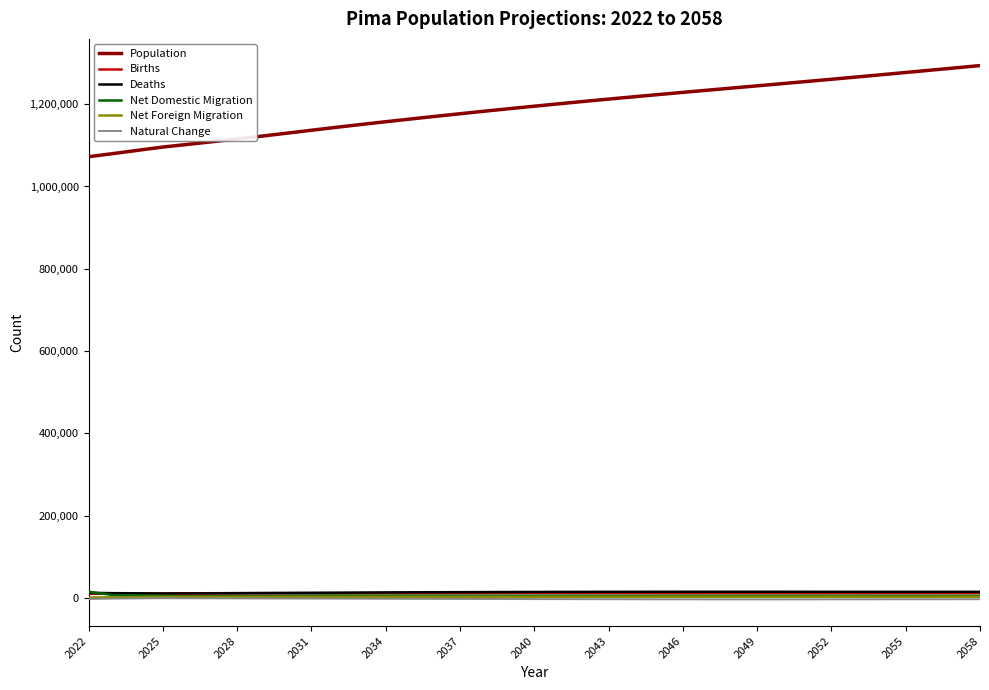

Reading left to right, extract all data points from this chart.

Population: 1072298.0	1079998.3	1087948.5	1095834.5	1102227.3	1108795.1	1115522.5	1122384.4	1129414.5	1136634.2	1143742.3	1150620.6	1157328.8	1163913.3	1170387.1	1176755.3	1182994.3	1189098.2	1195069.9	1200928.0	1206679.5	1212318.5	1217844.8	1223286.0	1228663.9	1233987.4	1239275.8	1244550.2	1249827.9	1255136.0	1260504.7	1265934.6	1271434.5	1276987.7	1282567.6	1288147.4	1293773.1
Births: 10206.0	10414.1	10520.0	10638.2	10755.0	10878.4	11005.5	11135.3	11268.1	11401.2	11530.5	11654.8	11769.9	11874.9	11965.5	12035.7	12085.1	12114.9	12127.4	12124.9	12109.9	12085.3	12054.2	12019.5	11984.0	11950.1	11920.1	11895.8	11878.9	11871.4	11872.9	11884.4	11909.1	11948.2	11999.1	12058.0	12122.0
Deaths: 12655.0	11772.7	11426.6	11082.7	11353.2	11619.6	11904.0	12216.4	12498.1	12758.5	12999.4	13353.5	13638.7	13867.4	14068.7	14244.6	14423.1	14588.0	14732.7	14843.8	14935.5	15023.3	15104.9	15155.3	15183.2	15203.6	15208.7	15198.4	15178.2	15140.4	15081.1	15031.5	14986.2	14972.0	14996.2	15055.1	15073.4
Net Domestic Migration: 15217.0	7101.0	6391.0	5359.0	4231.0	4539.0	4833.0	5130.0	5426.0	5723.0	5706.0	5689.0	5672.0	5655.0	5641.0	5627.0	5613.0	5602.0	5591.0	5581.0	5570.0	5560.0	5552.0	5544.0	5537.0	5529.0	5525.0	5518.0	5511.0	5506.0	5502.0	5495.0	5491.0	5485.0	5481.0	5474.0	5464.0
Net Foreign Migration: 1212.0	1721.0	2228.0	2733.0	2760.0	2770.0	2793.0	2813.0	2834.0	2854.0	2871.0	2888.0	2905.0	2922.0	2936.0	2950.0	2964.0	2975.0	2986.0	2996.0	3007.0	3017.0	3025.0	3033.0	3040.0	3048.0	3052.0	3059.0	3066.0	3071.0	3075.0	3082.0	3086.0	3092.0	3096.0	3103.0	3113.0
Natural Change: -2449.0	-1358.6	-906.6	-444.6	-598.2	-741.2	-898.6	-1081.1	-1230.0	-1357.3	-1468.9	-1698.7	-1868.9	-1992.5	-2103.2	-2208.9	-2338.0	-2473.1	-2605.3	-2718.9	-2825.6	-2938.0	-3050.7	-3135.9	-3199.2	-3253.5	-3288.6	-3302.6	-3299.3	-3269.0	-3208.3	-3147.1	-3077.1	-3023.8	-2997.1	-2997.2	-2951.3